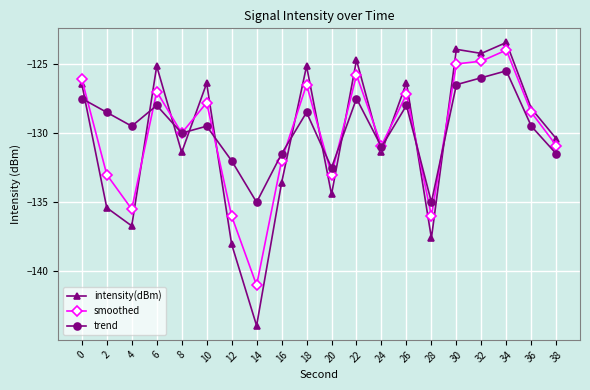

Where do trend and intensity(dBm) first cross each other?

0 and 2